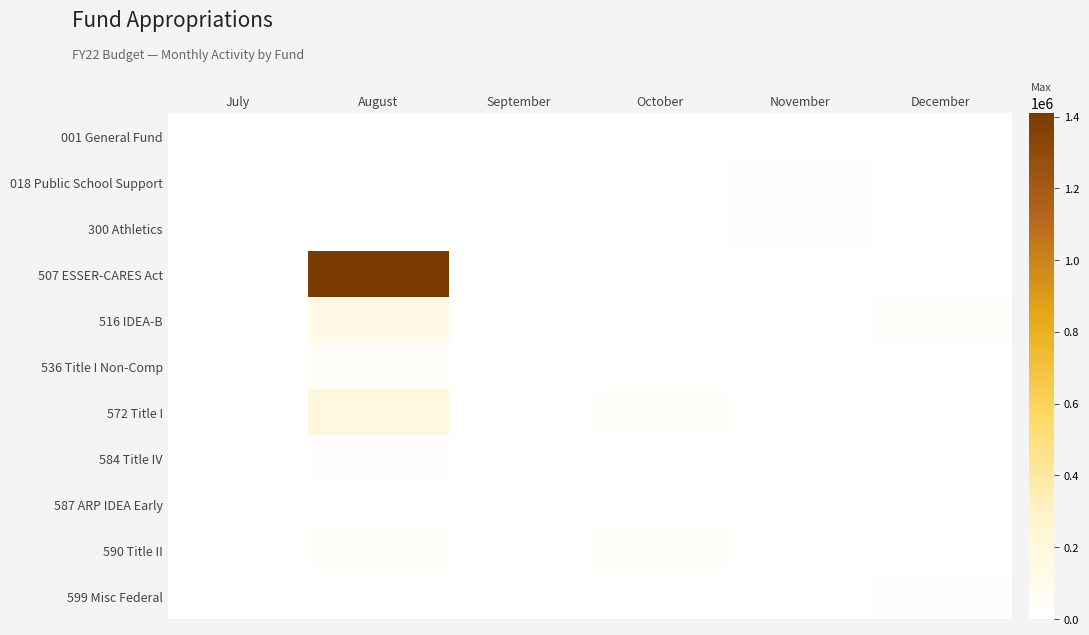

Between August and December, which series saw the biggest shift?

507 ESSER-CARES Act